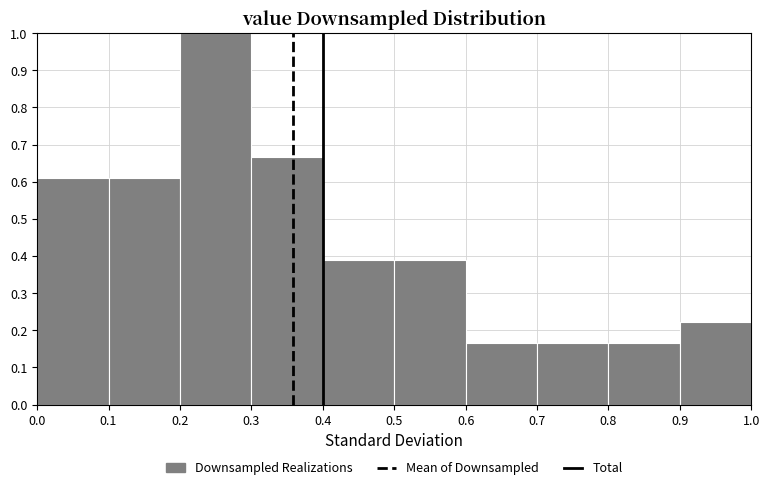

Which range on the x-axis has the tallest bar?

0.2 to 0.3